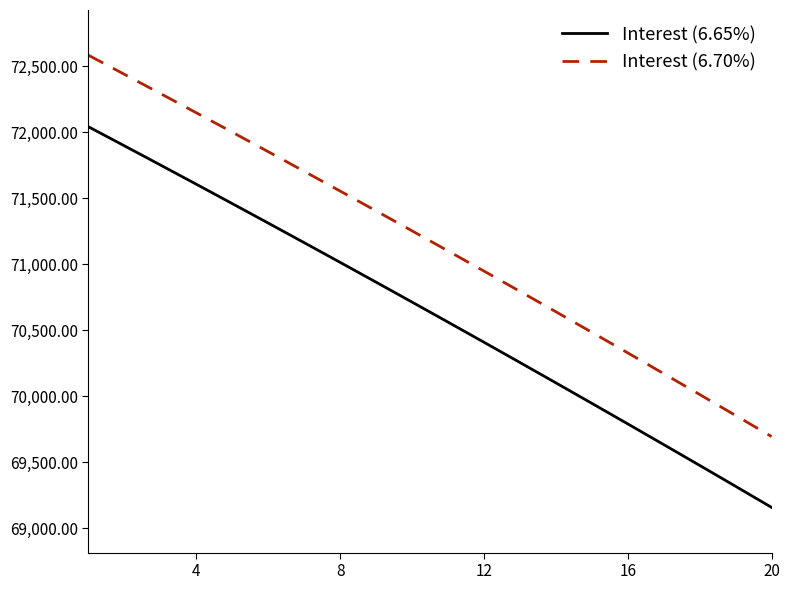

List the series in order of their overall mean, highest first.

Interest (6.70%), Interest (6.65%)